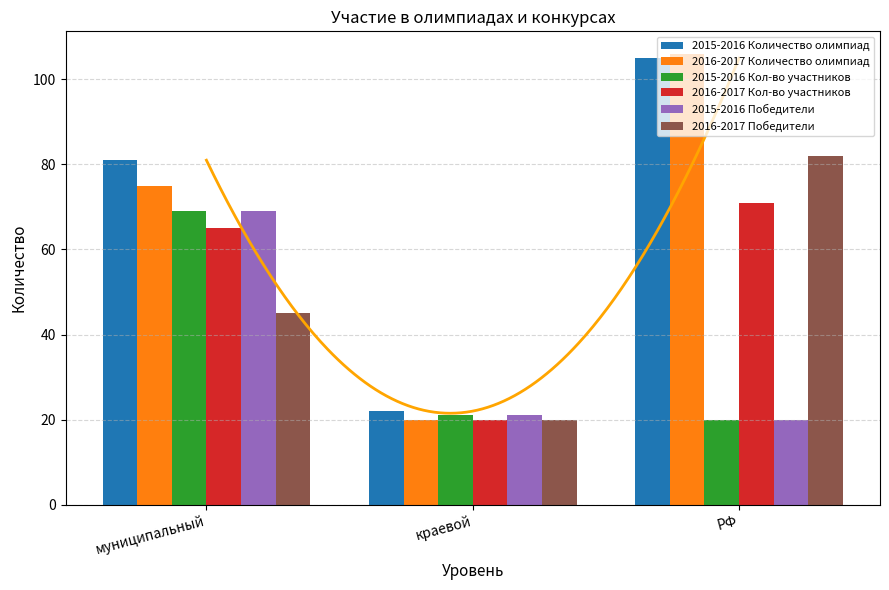

Reading left to right, extract all data points from this chart.

2015-2016 Количество олимпиад: муниципальный=81	краевой=22	РФ=105
2016-2017 Количество олимпиад: муниципальный=75	краевой=20	РФ=106
2015-2016 Кол-во участников: муниципальный=69	краевой=21	РФ=20
2016-2017 Кол-во участников: муниципальный=65	краевой=20	РФ=71
2015-2016 Победители: муниципальный=69	краевой=21	РФ=20
2016-2017 Победители: муниципальный=45	краевой=20	РФ=82